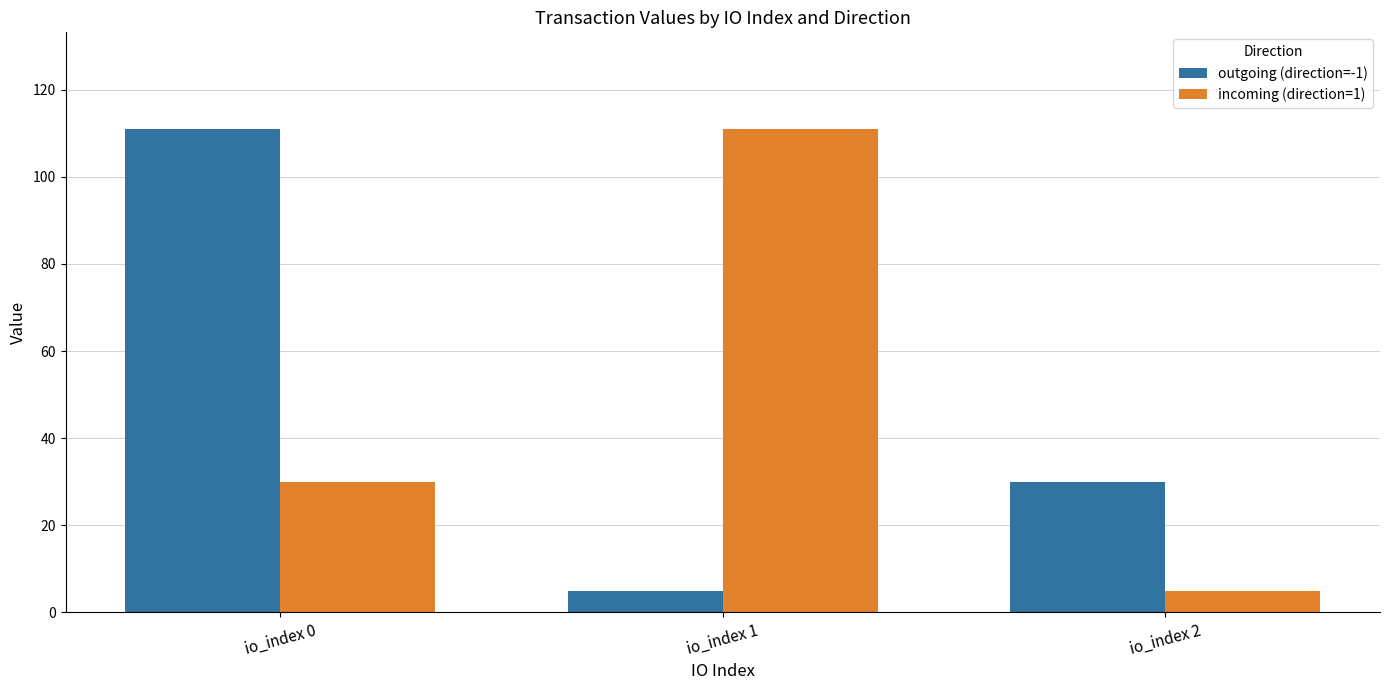

What is the value of the incoming (direction=1) bar at the 1st from the left?

30.0